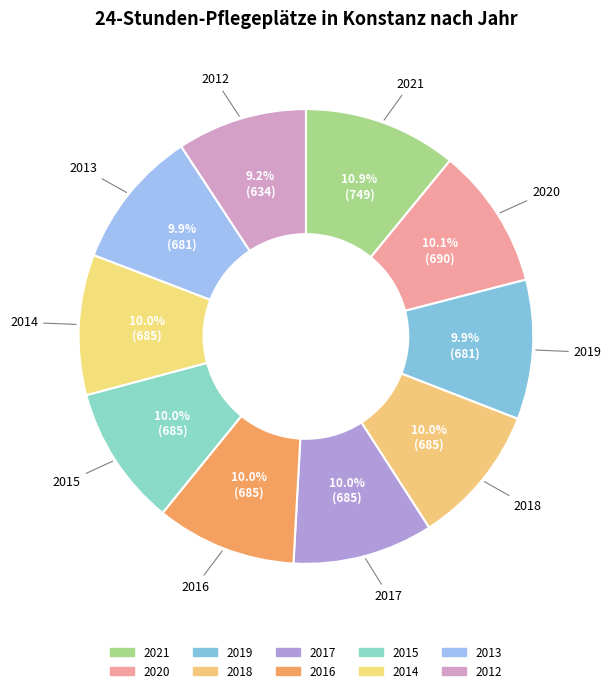

How many slices are in this pie chart?

10